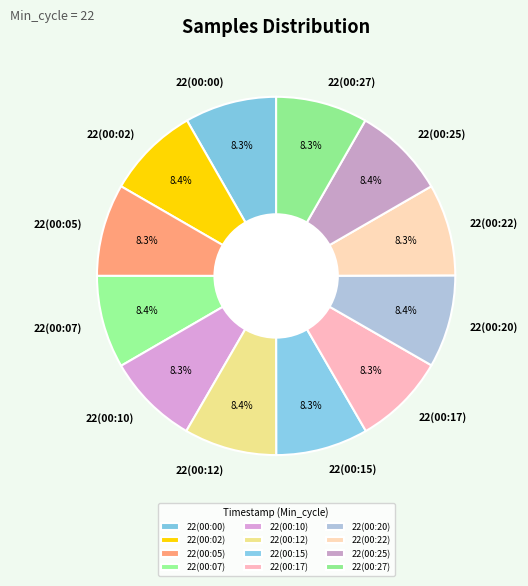

Is there a majority slice in this chart?

No